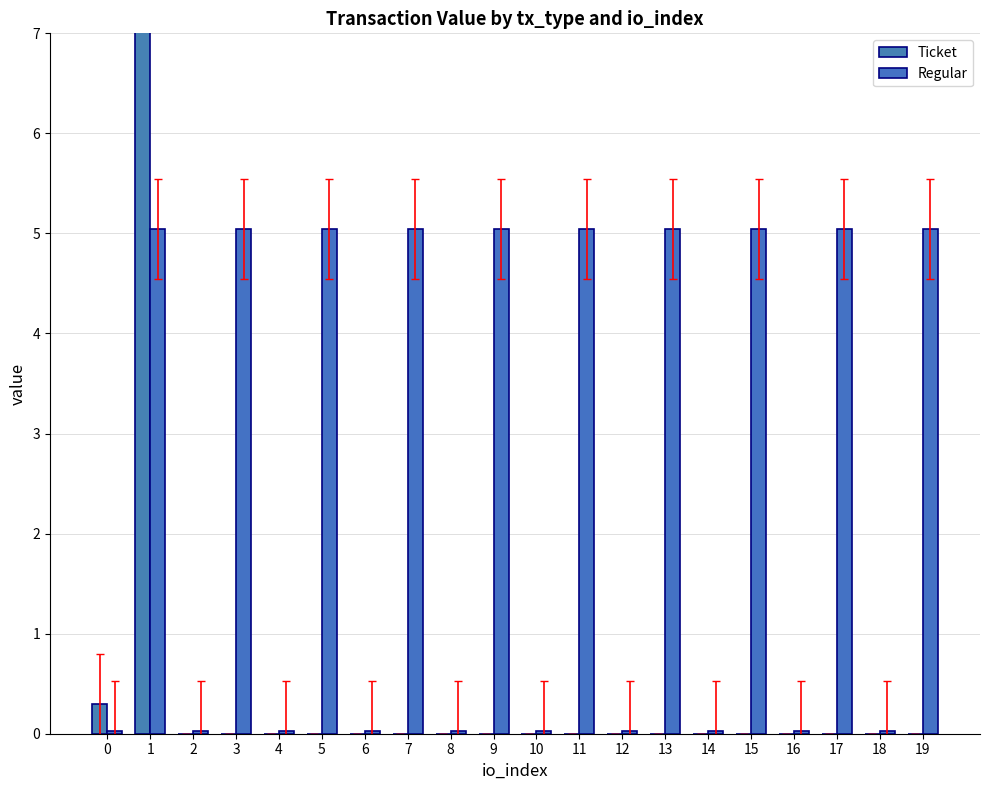

What is the maximum value shown in the chart?

50.5